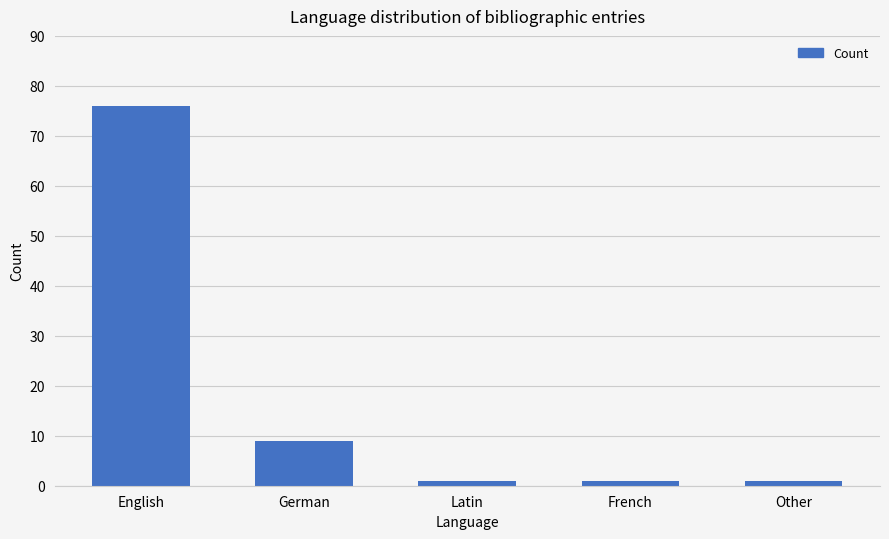

Reading right to left, list all the values displayed in this chart.

Other=1	French=1	Latin=1	German=9	English=76